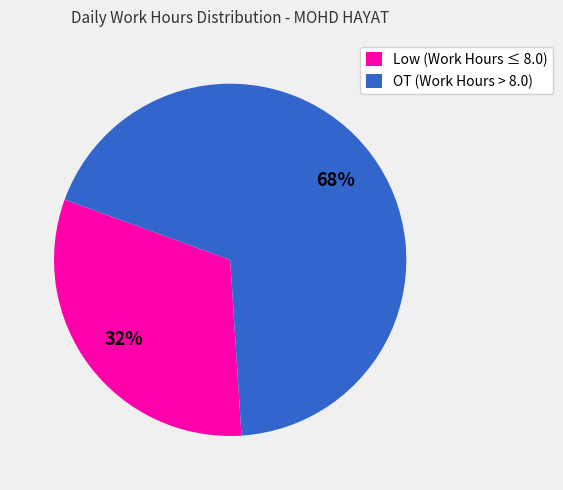

How many segments does this pie chart have?

2